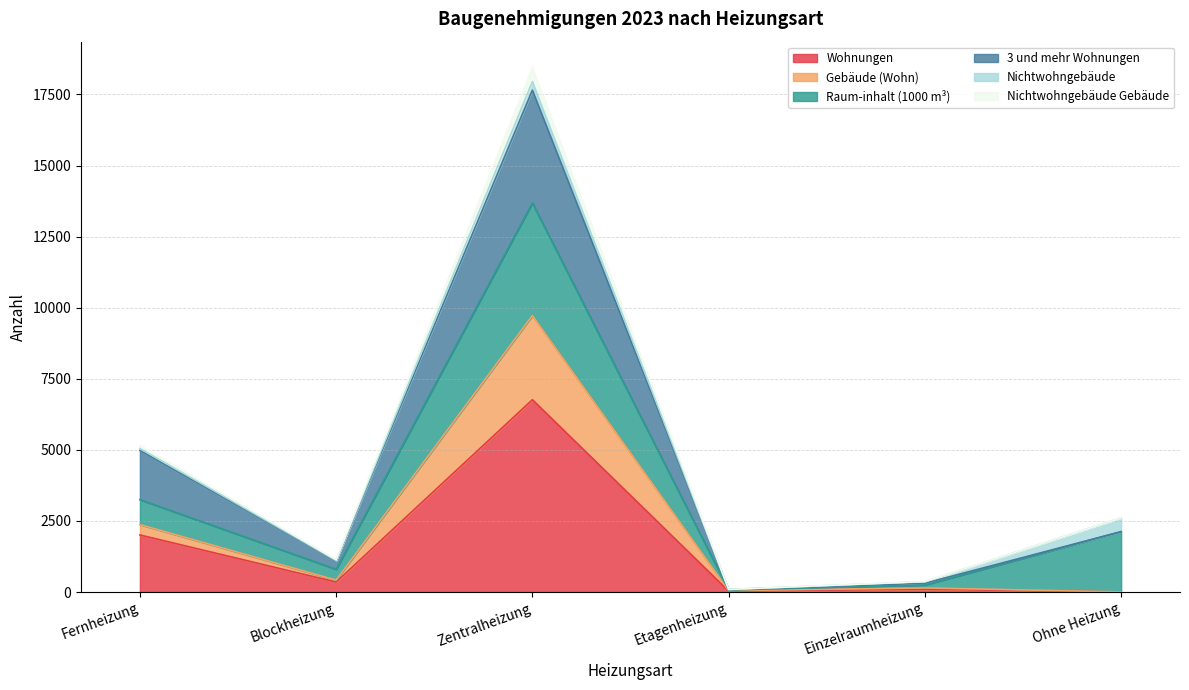

At which category does the chart reach its minimum across all series?

Ohne Heizung